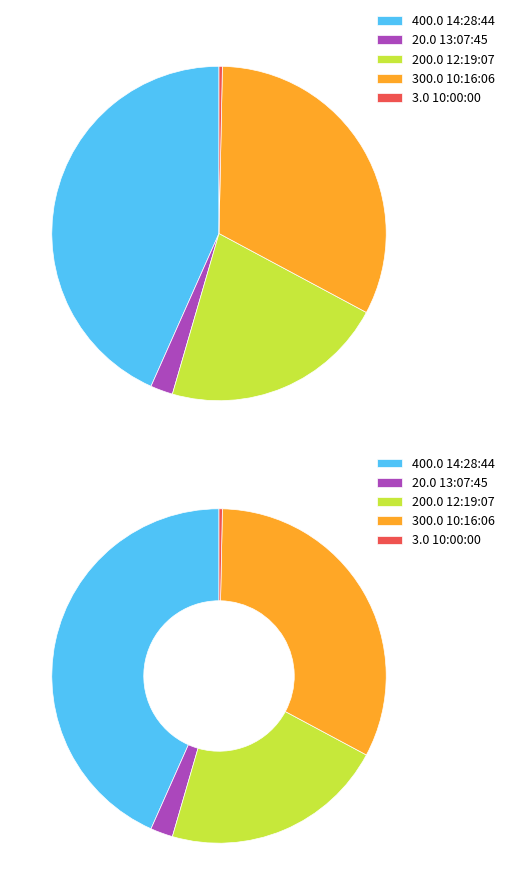

What percentage is the 10:16:06 slice, to the nearest percent?

33%